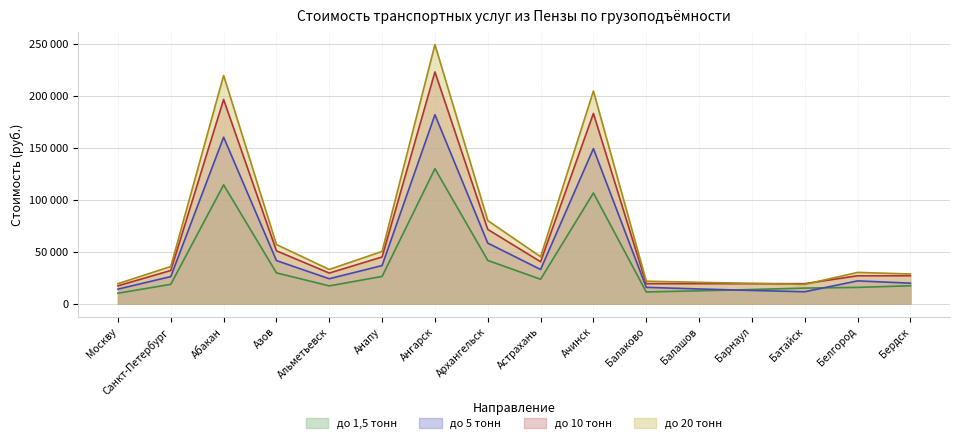

Where is the first local minimum for до 20 тонн?

Альметьевск